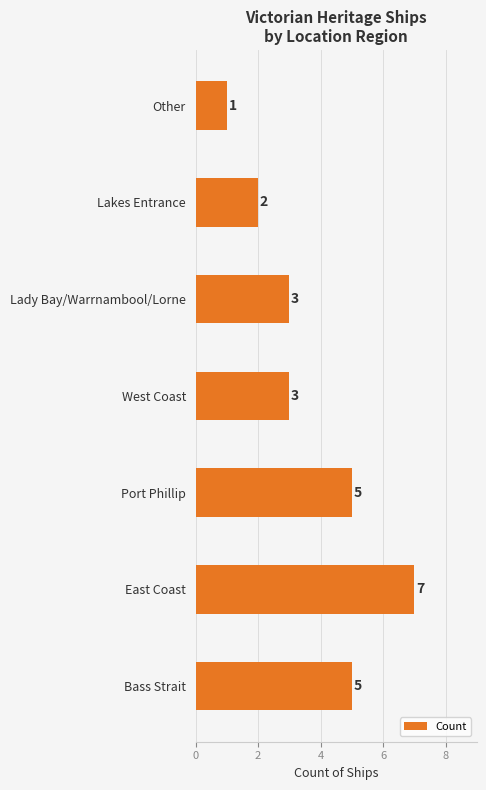

What is the difference between the maximum and minimum values?

6